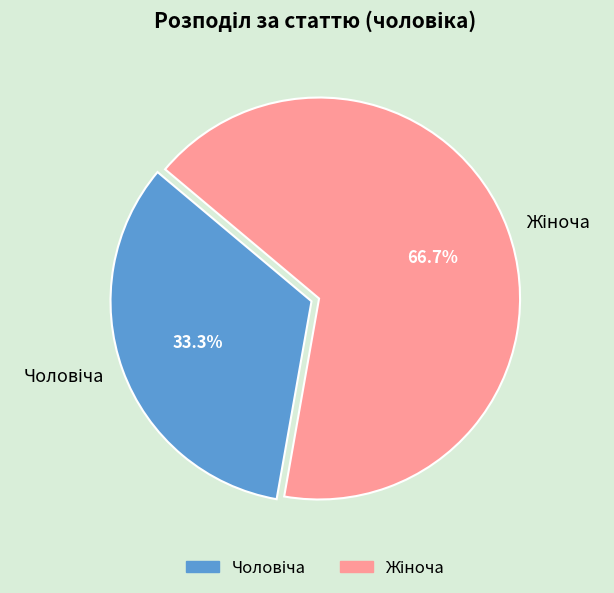

Is there any slice that represents more than half of the pie?

Yes